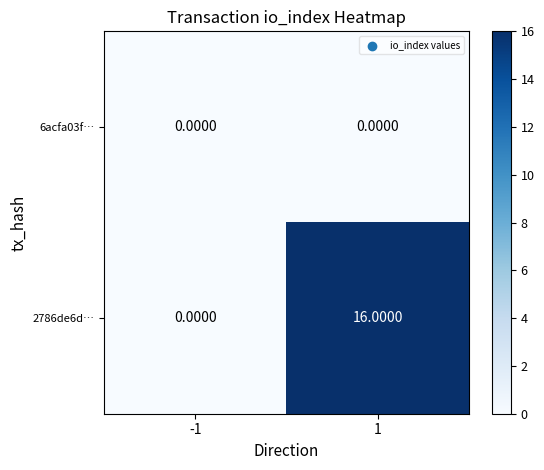

Which series has the largest range (max minus min)?

2786de6d…